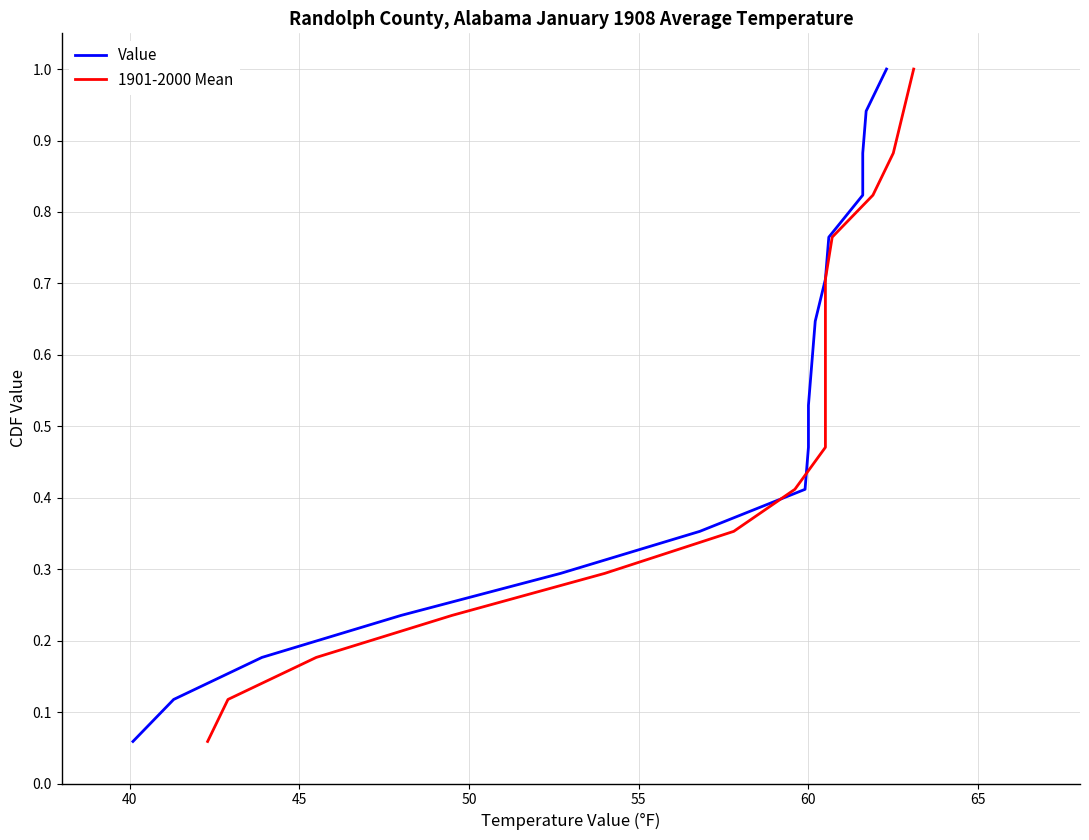

What is the difference between the maximum and minimum values in the Value series?

0.9